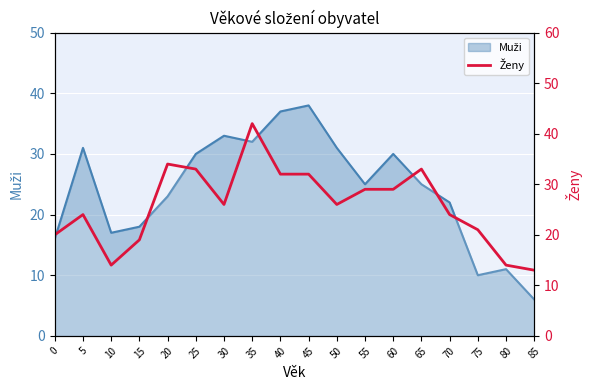

List the labels in order of value, largest first.

35, 20, 25, 65, 40, 45, 55, 60, 30, 50, 5, 70, 75, 0, 15, 10, 80, 85